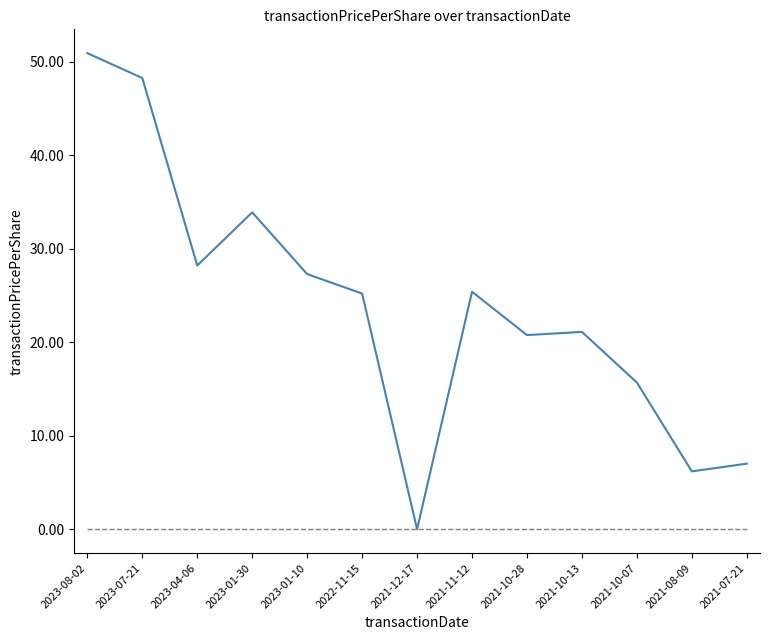

What is the total value across all series at 2023-04-06?

28.2